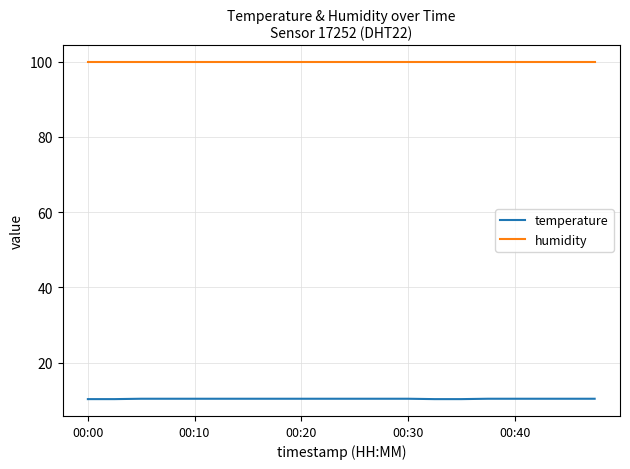

At how many categories does at least one series exceed 56?

20